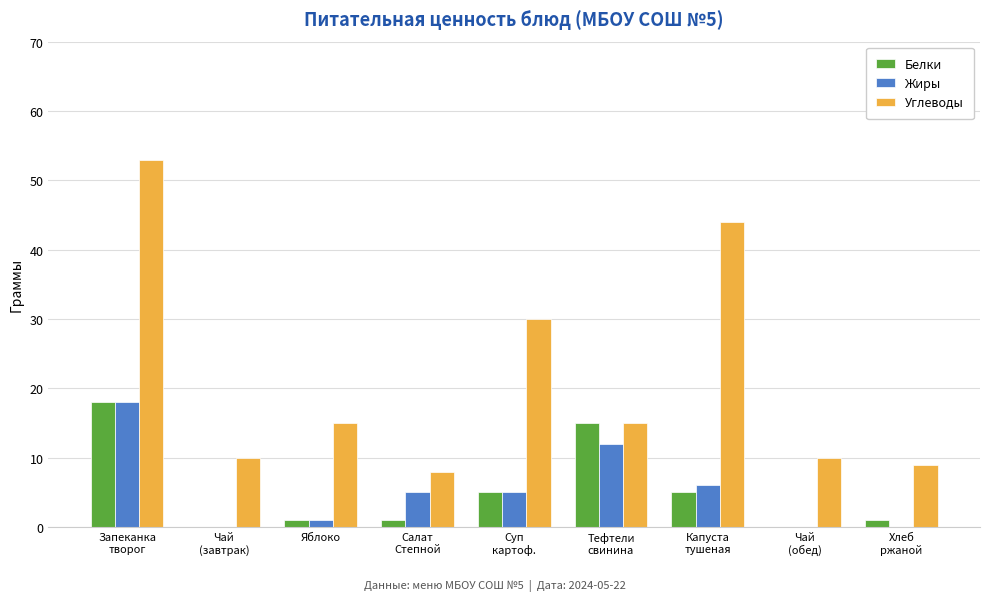

Are the bars horizontal?

No